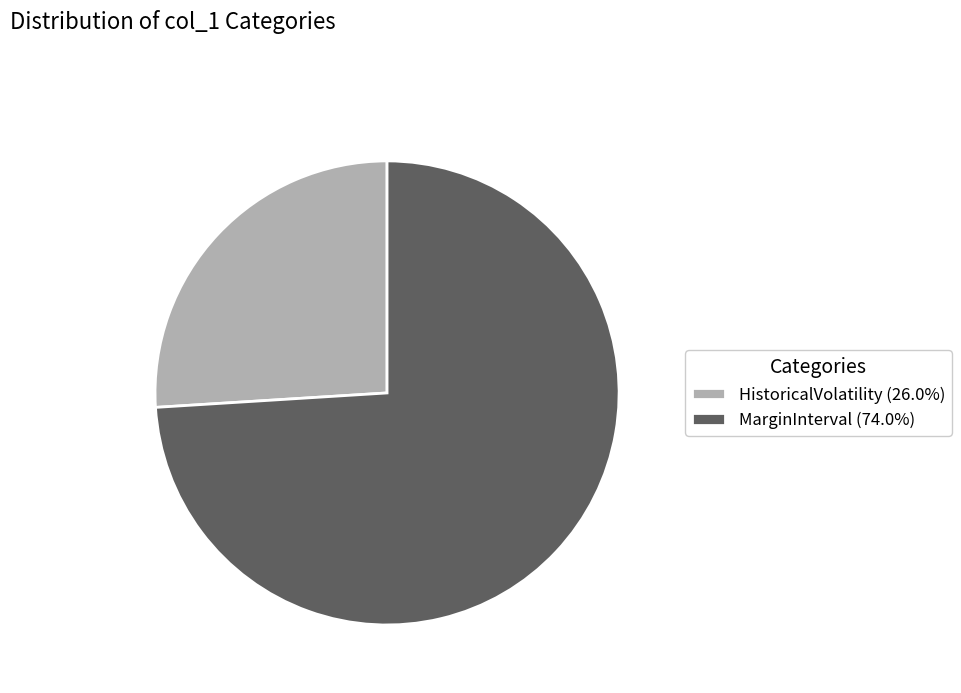

Combined, do MarginInterval (74.0%) and HistoricalVolatility (26.0%) account for over 50%?

Yes